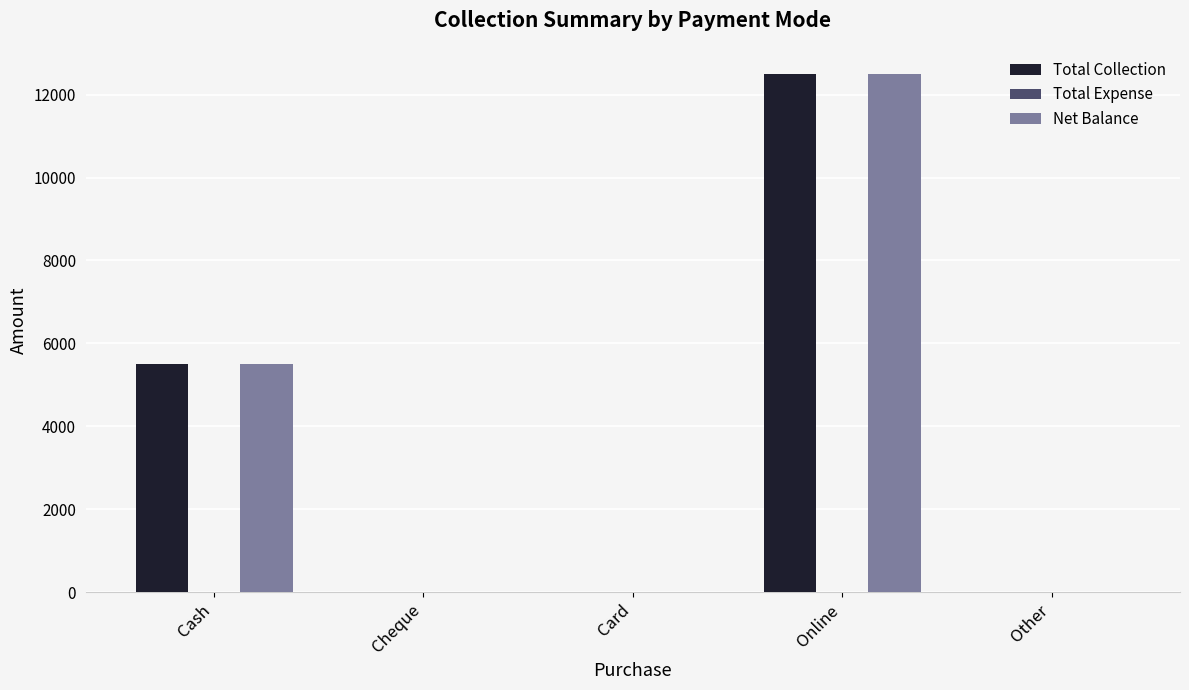

True or false: Net Balance has a value of 5500 at Cash.

True